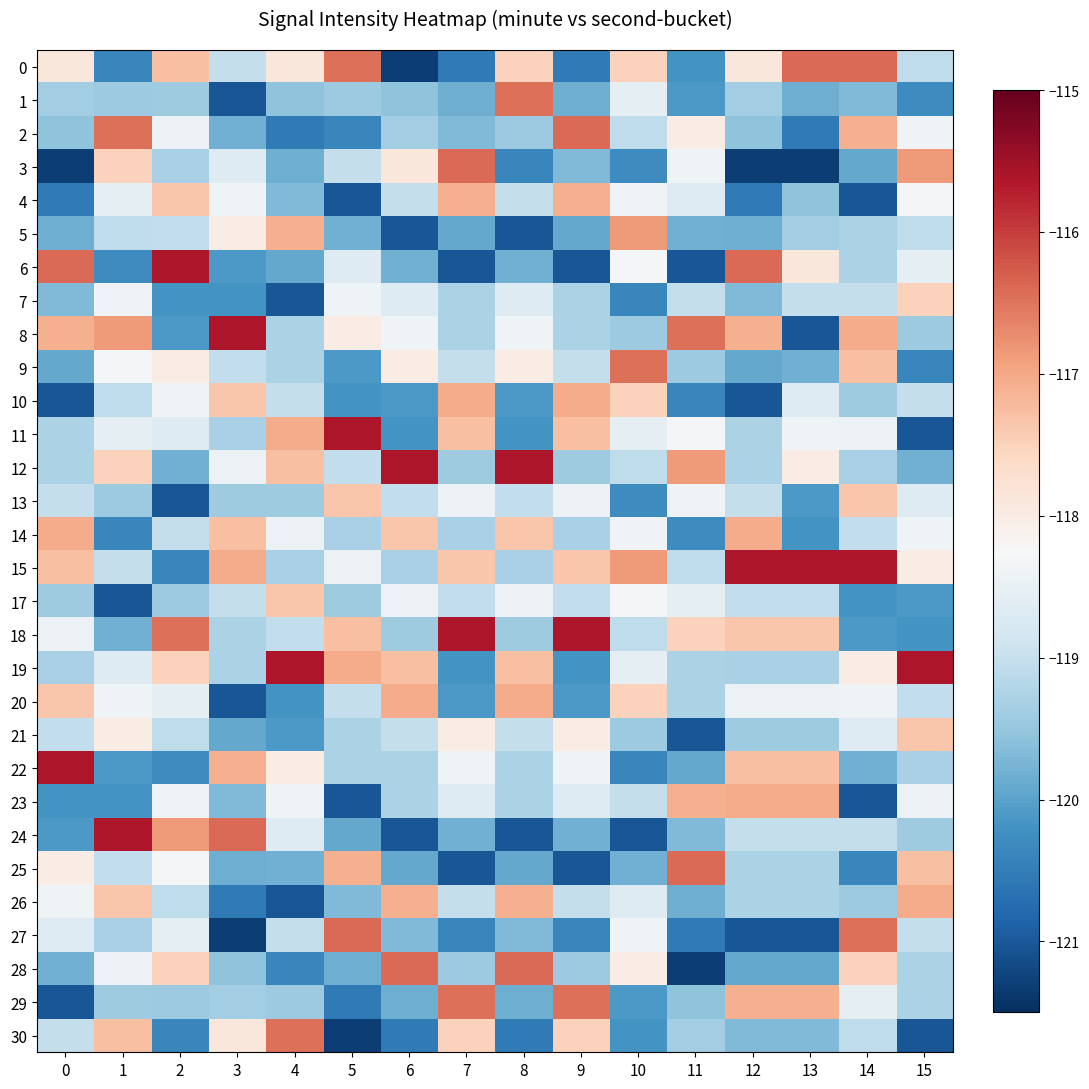

At which category is the sum across all series the highest?

14